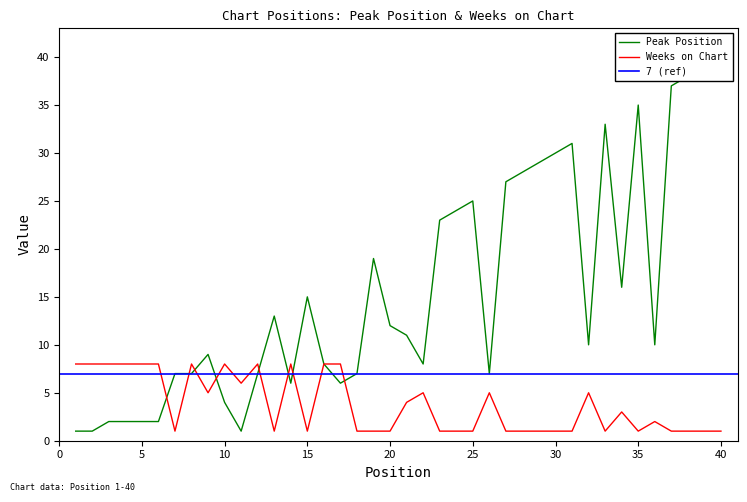

Reading left to right, extract all data points from this chart.

Peak Position: 1	1	2	2	2	2	7	7	9	4	1	7	13	6	15	8	6	7	19	12	11	8	23	24	25	7	27	28	29	30	31	10	33	16	35	10	37	38	39	40
Weeks on Chart: 8	8	8	8	8	8	1	8	5	8	6	8	1	8	1	8	8	1	1	1	4	5	1	1	1	5	1	1	1	1	1	5	1	3	1	2	1	1	1	1